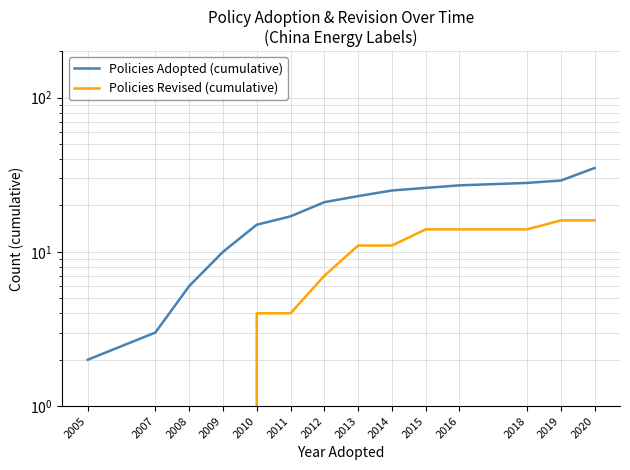

What is the value of the Policies Adopted (cumulative) point at the 7th from the left?

21